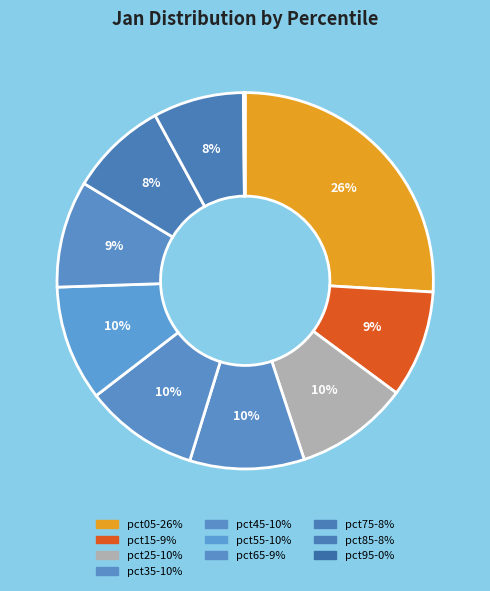

Which slice is the largest?

pct05